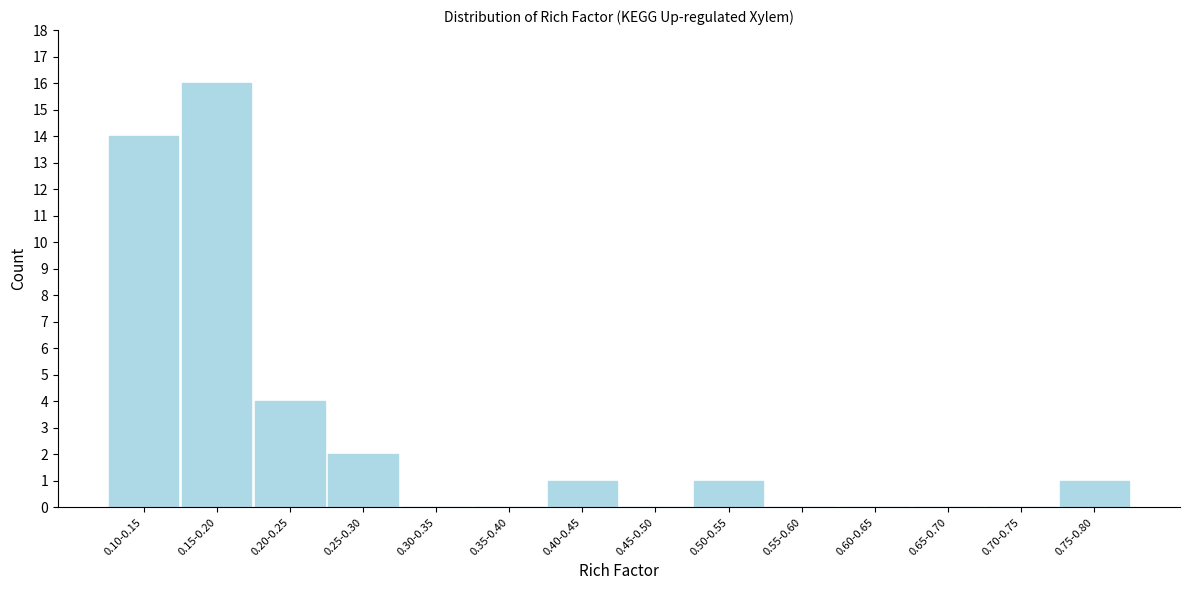

Reading right to left, what are all the values shown in this chart?

0.75-0.80=1	0.70-0.75=0	0.65-0.70=0	0.60-0.65=0	0.55-0.60=0	0.50-0.55=1	0.45-0.50=0	0.40-0.45=1	0.35-0.40=0	0.30-0.35=0	0.25-0.30=2	0.20-0.25=4	0.15-0.20=16	0.10-0.15=14